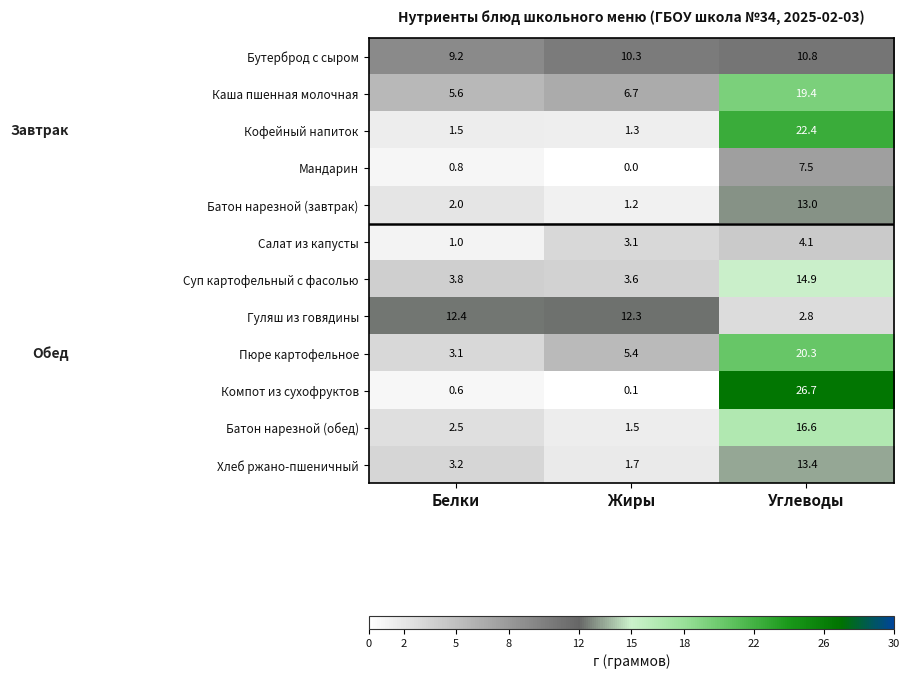

True or false: Хлеб ржано-пшеничный has a value of 0.8 at Жиры.

False